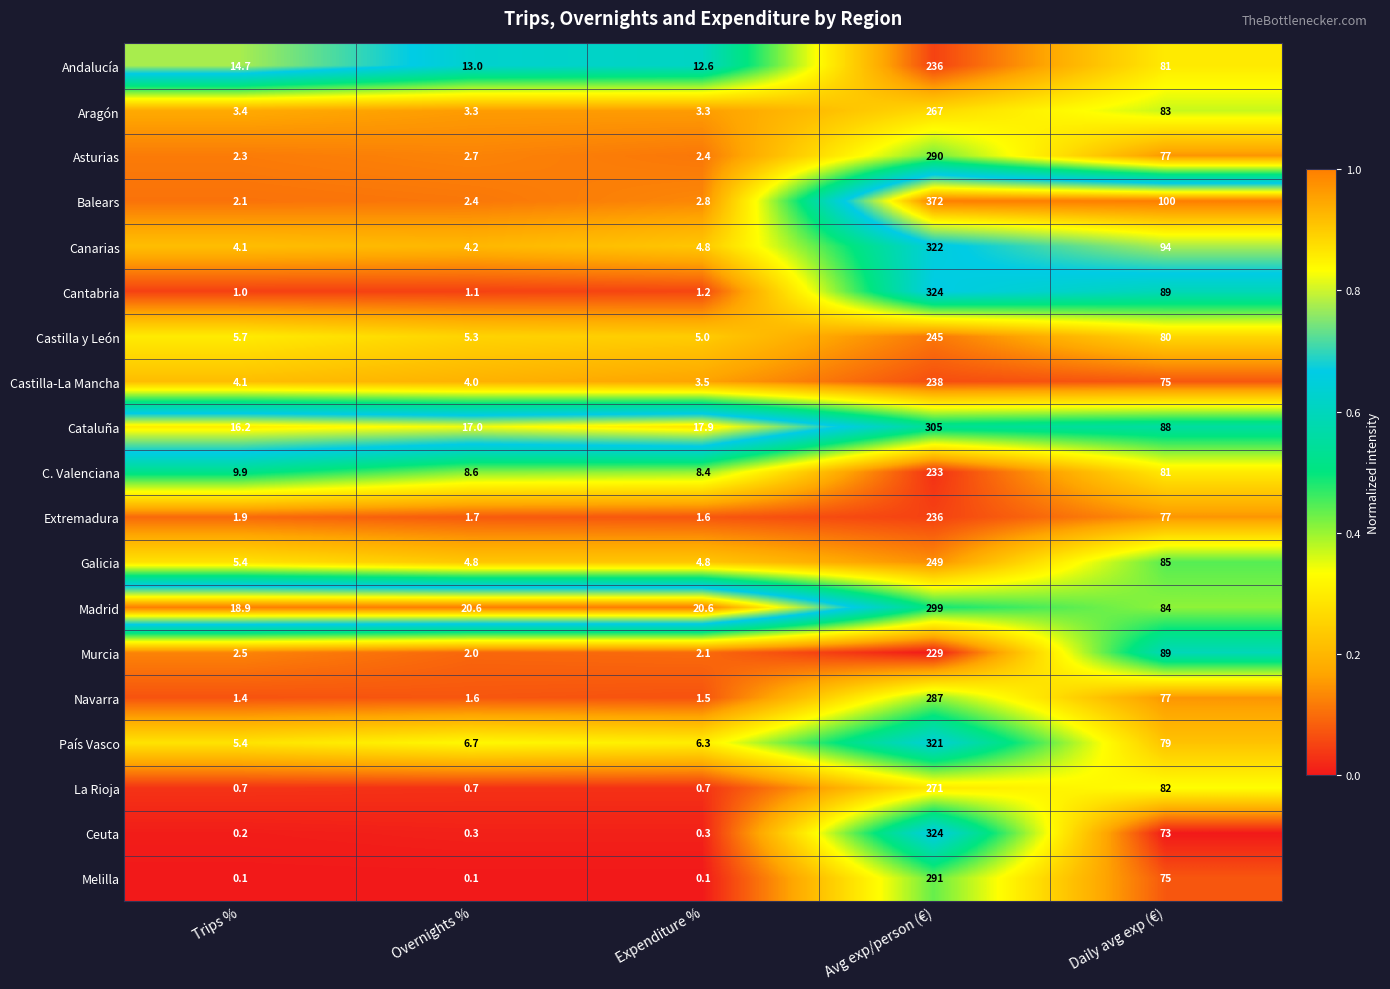

What is the approximate value of Canarias at Avg exp/person (€)?

322.0